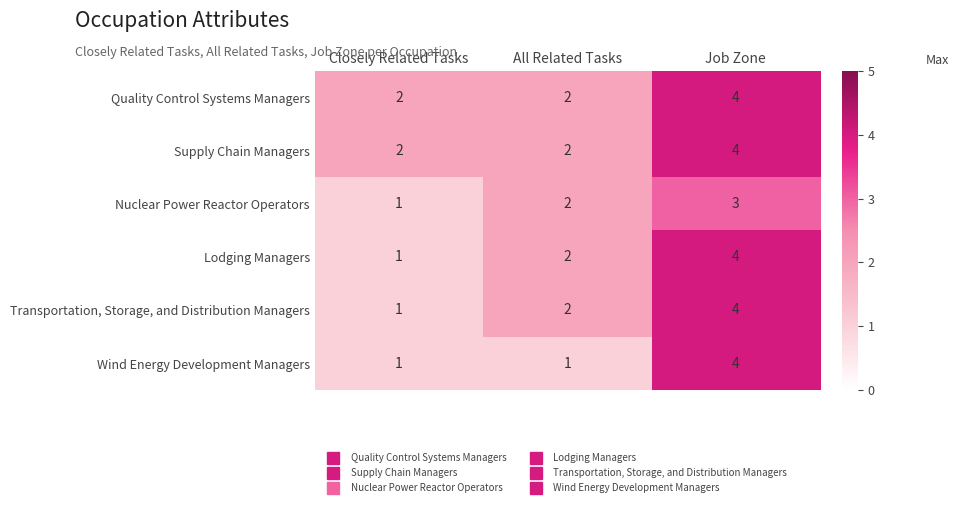

What is the highest value of the Wind Energy Development Managers series?

4